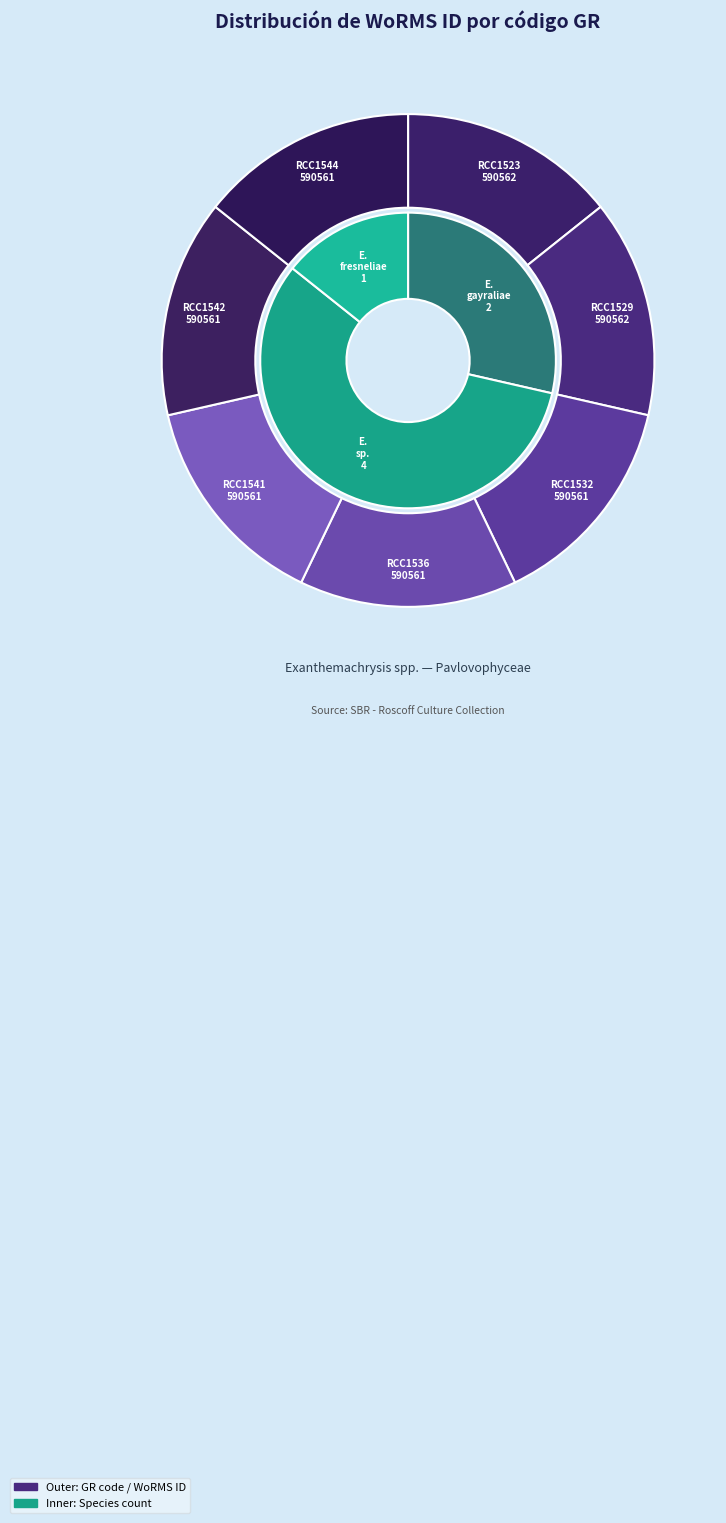

What percentage do RCC1541 and RCC1529 together represent?

28.6%